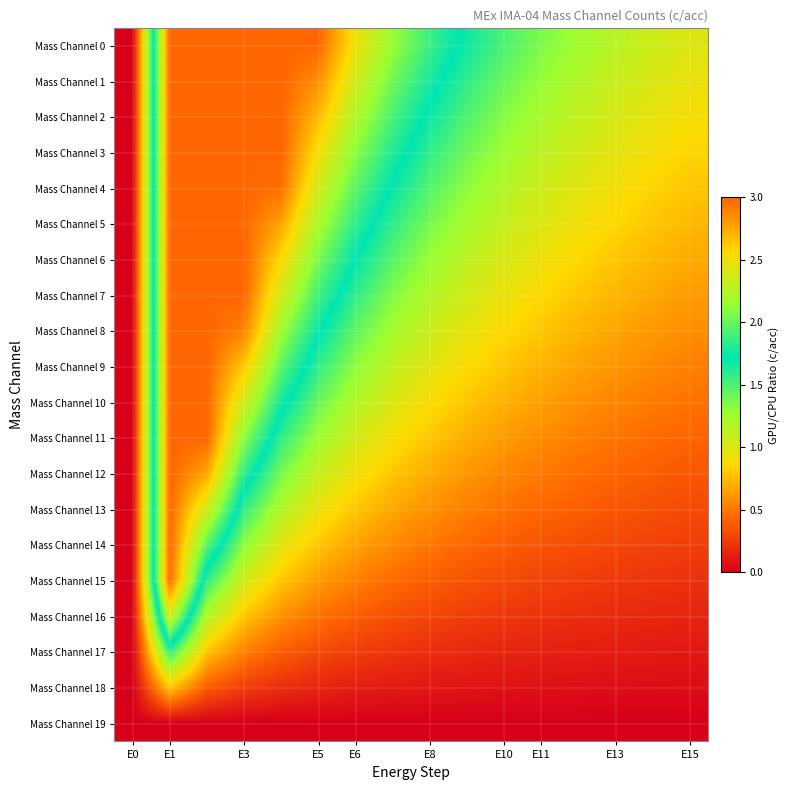

List the series in order of their peak value, highest first.

Mass Channel 0, Mass Channel 1, Mass Channel 2, Mass Channel 3, Mass Channel 4, Mass Channel 5, Mass Channel 6, Mass Channel 7, Mass Channel 8, Mass Channel 9, Mass Channel 10, Mass Channel 11, Mass Channel 12, Mass Channel 13, Mass Channel 14, Mass Channel 15, Mass Channel 16, Mass Channel 17, Mass Channel 18, Mass Channel 19